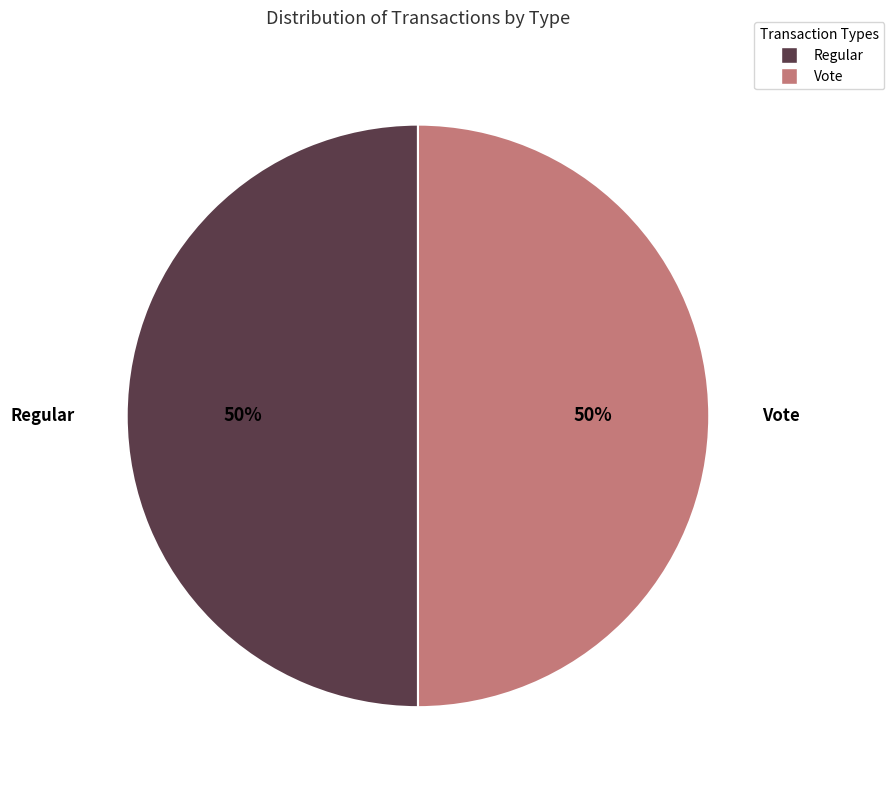

How many segments does this pie chart have?

2